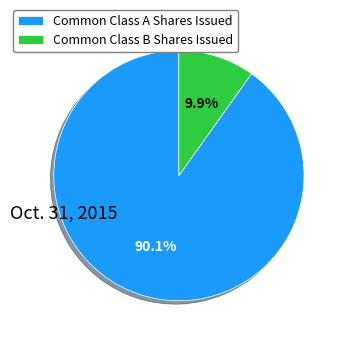

Is it true that Common Class A Shares Issued is 90% of the pie?

True